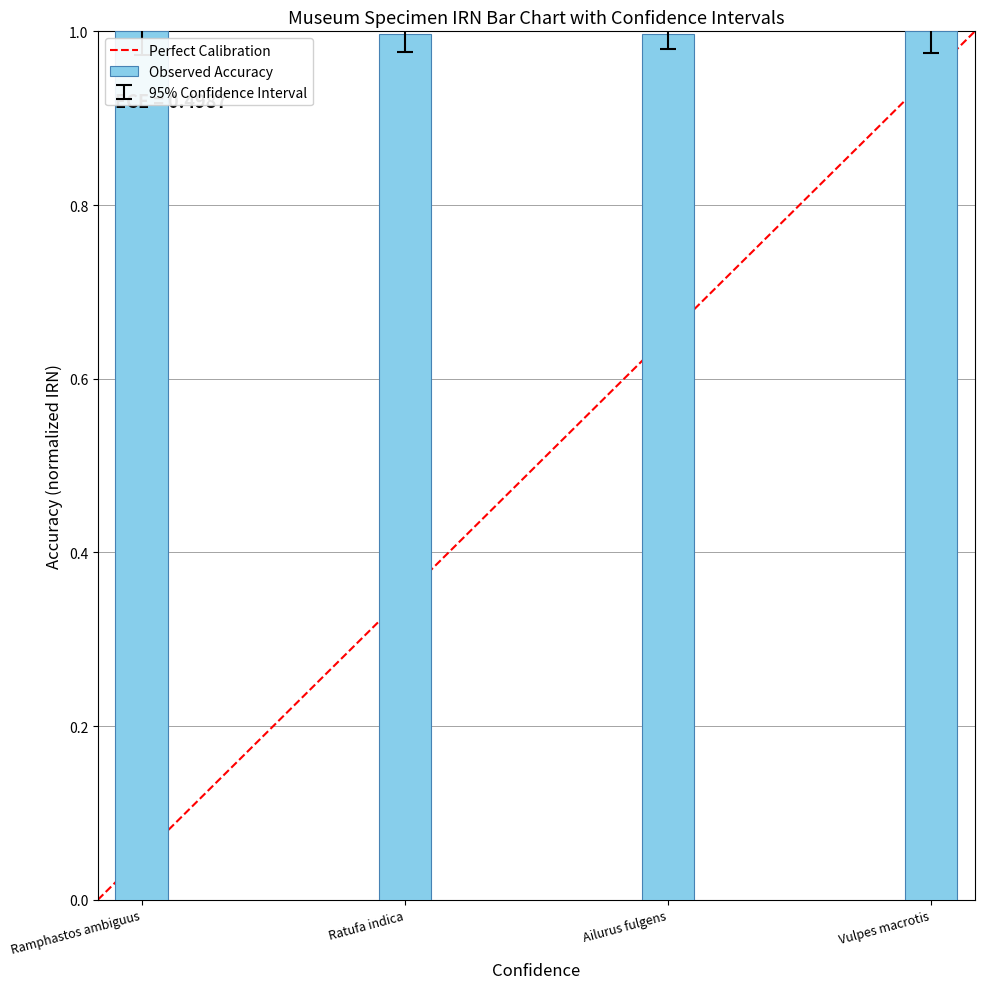

What is the sum of all values?

4.0